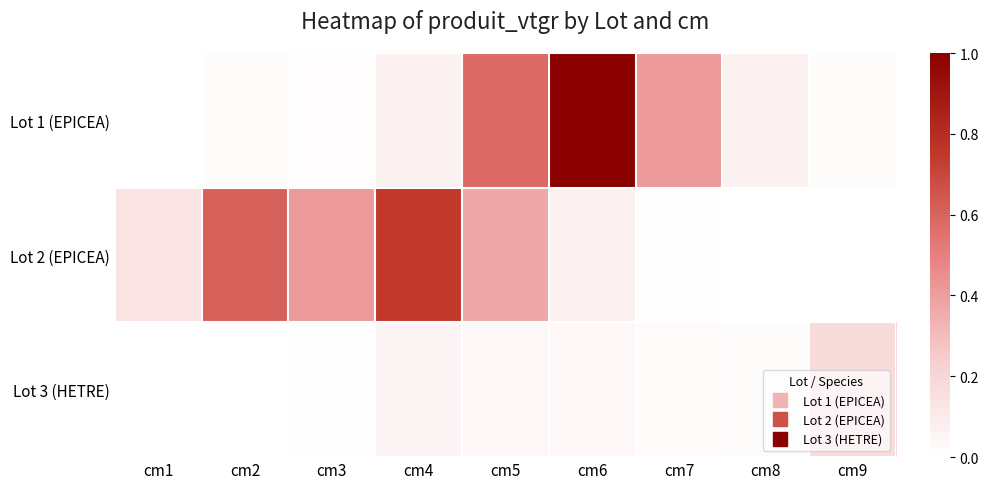

Reading left to right, transcribe all the data shown in this chart.

Lot 1 (EPICEA): cm1=0.0	cm2=0.0	cm3=0.0	cm4=0.1	cm5=0.6	cm6=1.0	cm7=0.4	cm8=0.1	cm9=0.0
Lot 2 (EPICEA): cm1=0.1	cm2=0.6	cm3=0.4	cm4=0.7	cm5=0.4	cm6=0.1	cm7=0.0	cm8=0.0	cm9=0.0
Lot 3 (HETRE): cm1=0.0	cm2=0.0	cm3=0.0	cm4=0.0	cm5=0.0	cm6=0.0	cm7=0.0	cm8=0.0	cm9=0.2